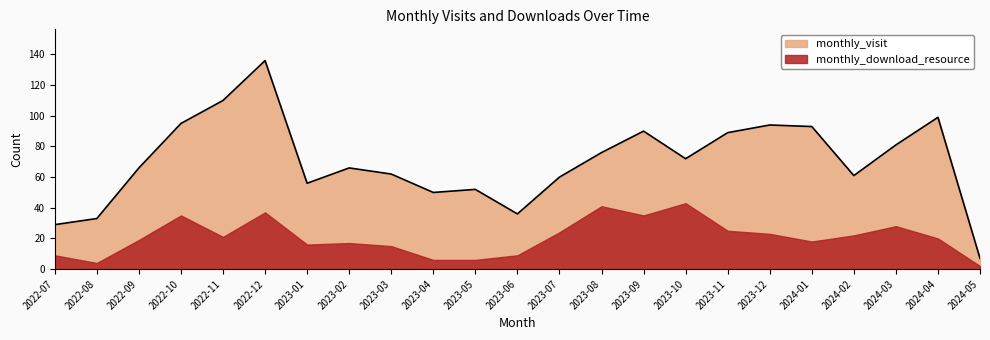

What is the sum of the values at 2022-10 and 2023-02?

161